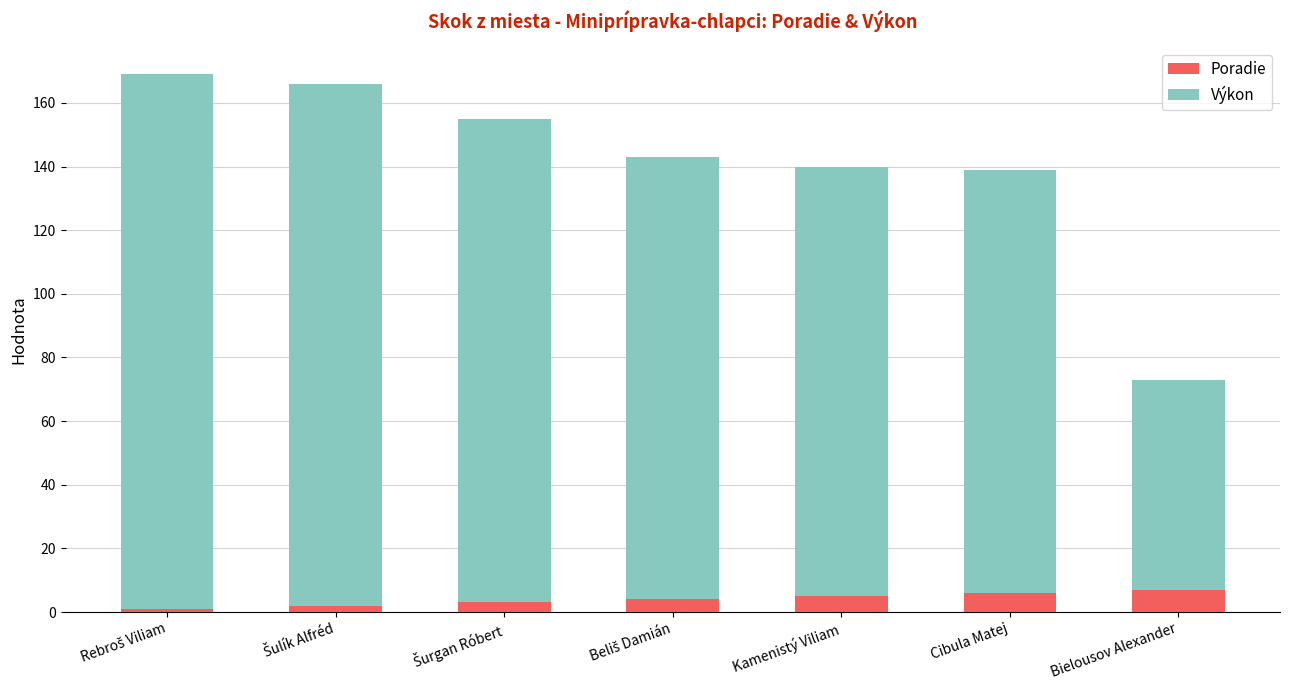

The value of Poradie at Kamenistý Viliam is 5. True or false?

True